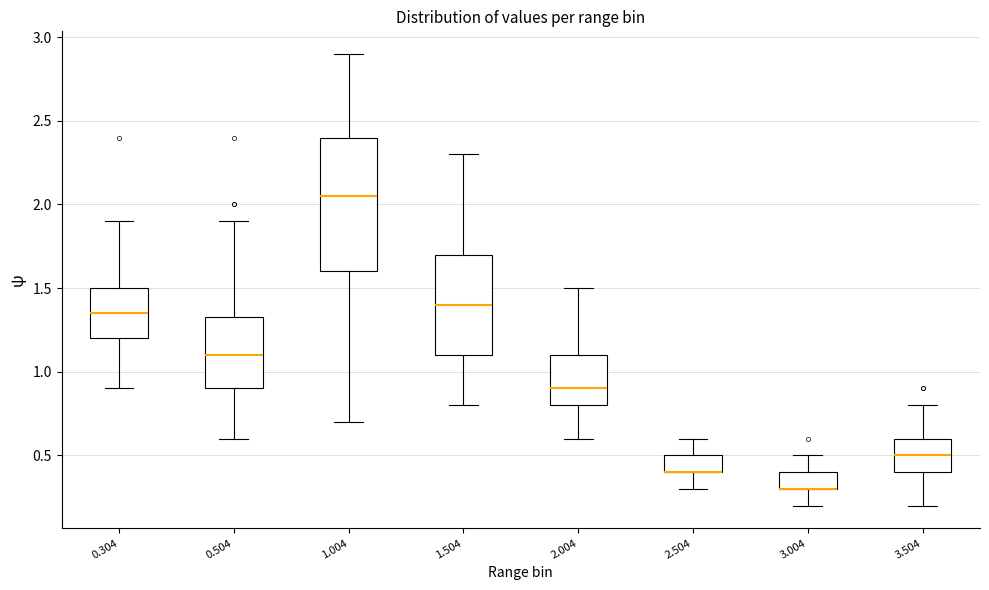

Reading left to right, read every box against the y-axis: the position of its median line, the range the box covers, and the ends of its whiskers. The values are not printed on the chart, so give them approximately, as read against the axis.

0.304: median 1.35, box 1.20 to 1.50, whiskers 0.90 to 1.90
0.504: median 1.10, box 0.90 to 1.35, whiskers 0.60 to 1.90
1.004: median 2.05, box 1.60 to 2.40, whiskers 0.70 to 2.90
1.504: median 1.40, box 1.10 to 1.70, whiskers 0.80 to 2.30
2.004: median 0.90, box 0.80 to 1.10, whiskers 0.60 to 1.50
2.504: median 0.40 (drawn on the box's lower edge), box 0.40 to 0.50, whiskers 0.30 to 0.60
3.004: median 0.30 (drawn on the box's lower edge), box 0.30 to 0.40, whiskers 0.20 to 0.50
3.504: median 0.50, box 0.40 to 0.60, whiskers 0.20 to 0.80